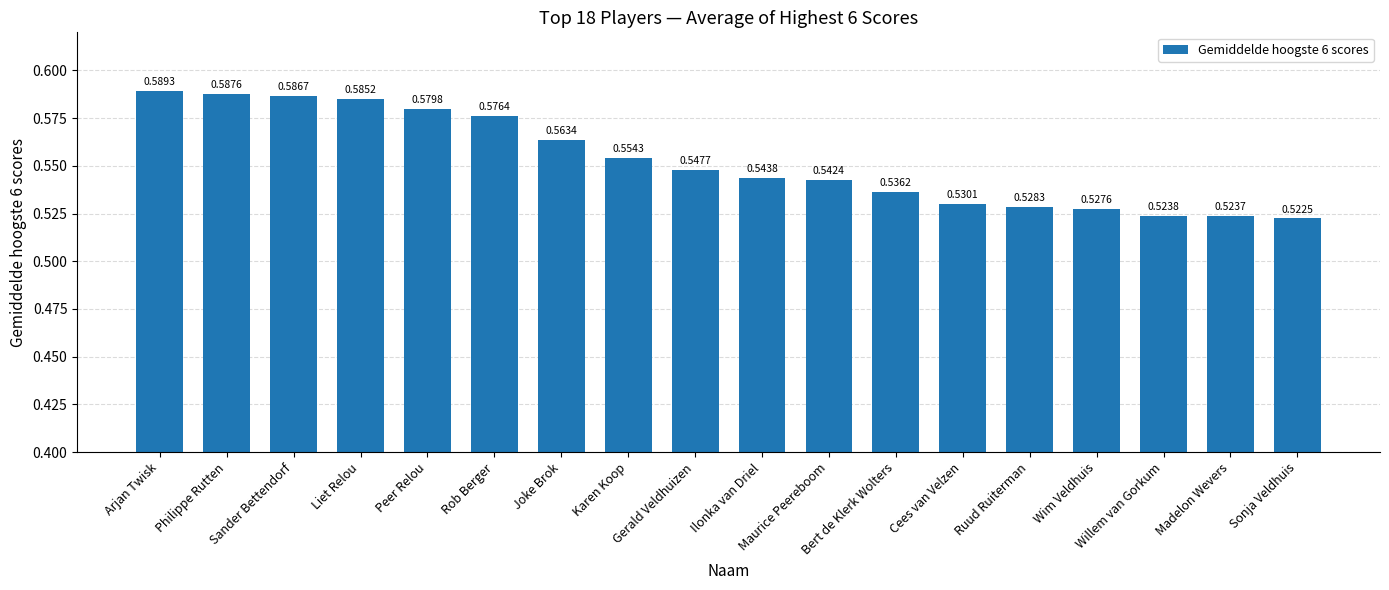

At which category does the chart reach its peak across all series?

Arjan Twisk